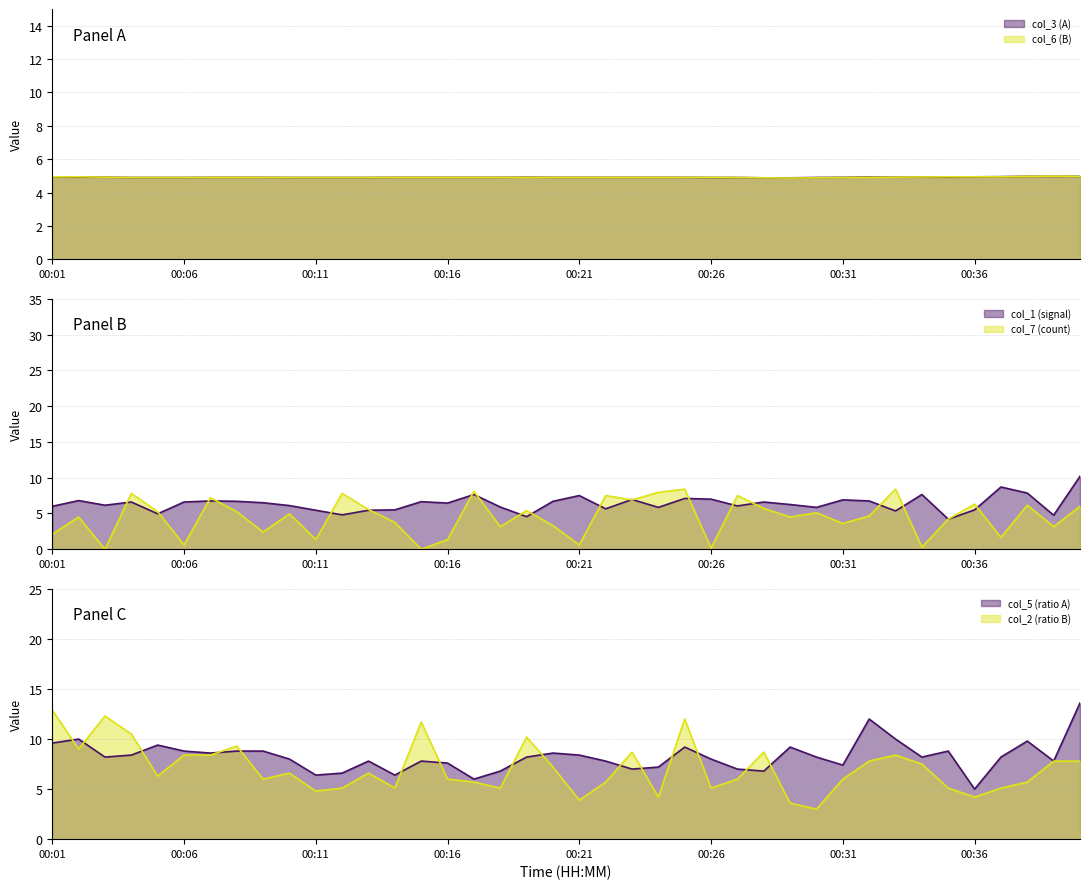

Which category has the lowest value in the col_1 series?

00:35